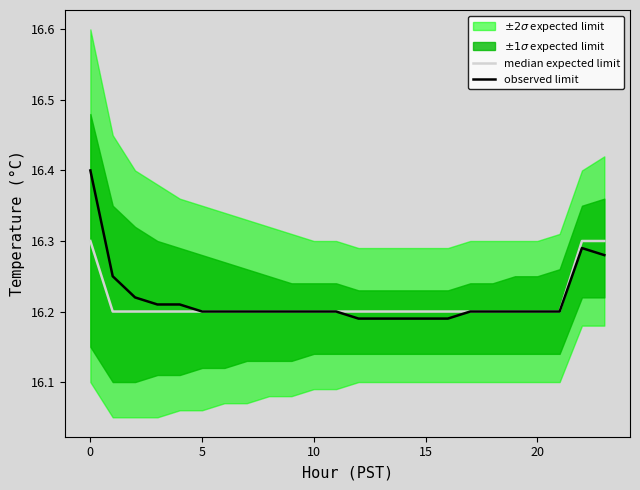

What is the label of the 1st point from the right?

23